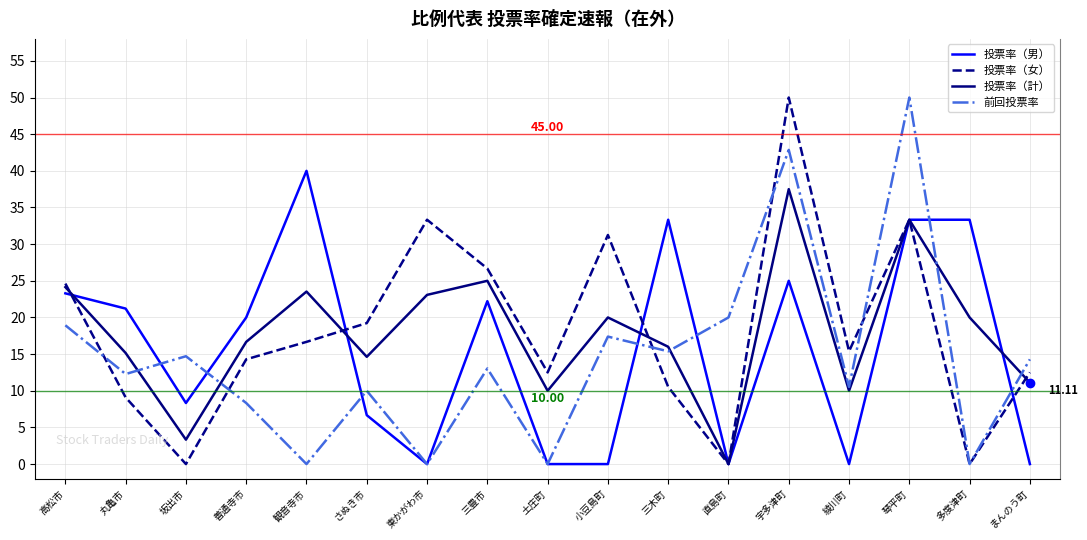

At which label does 投票率（女） reach its peak?

宇多津町